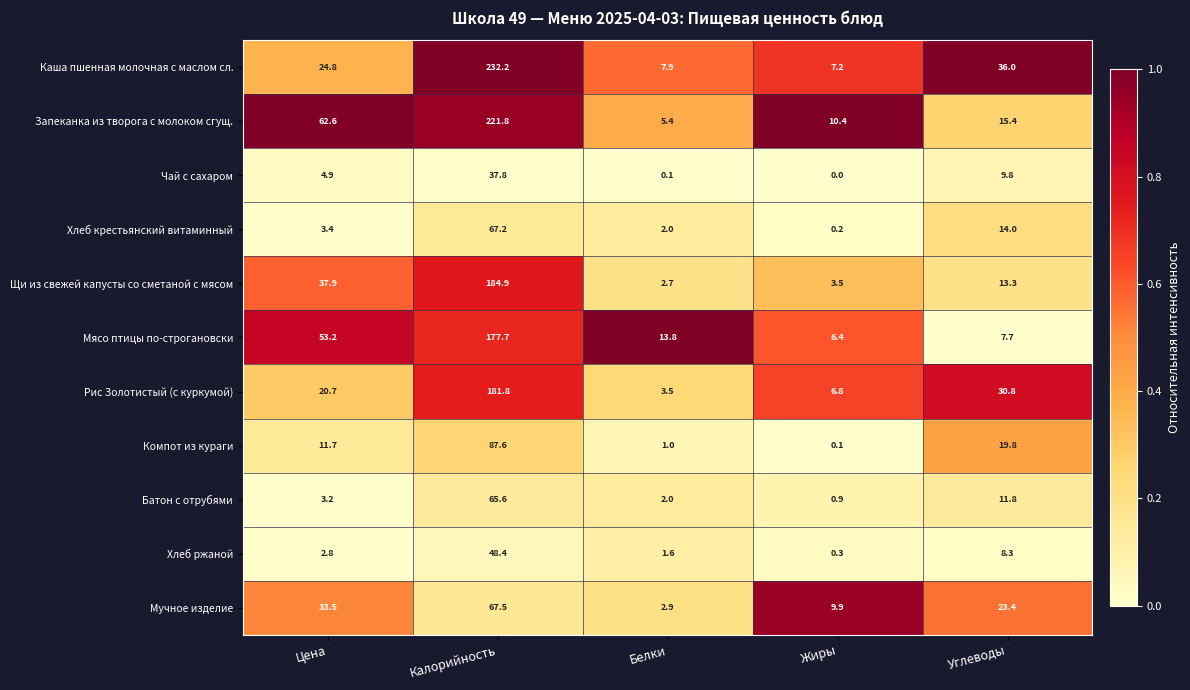

What is the average value of the Мучное изделие series?

27.4